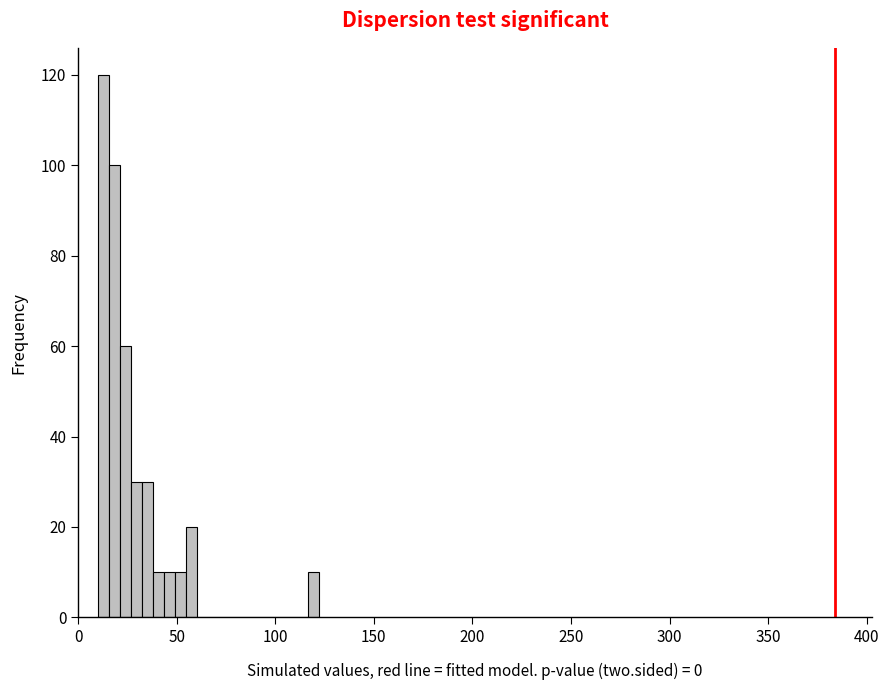

Around what value on the x-axis is the tallest bar? Give the approximate position of its centre, as read against the axis.

15